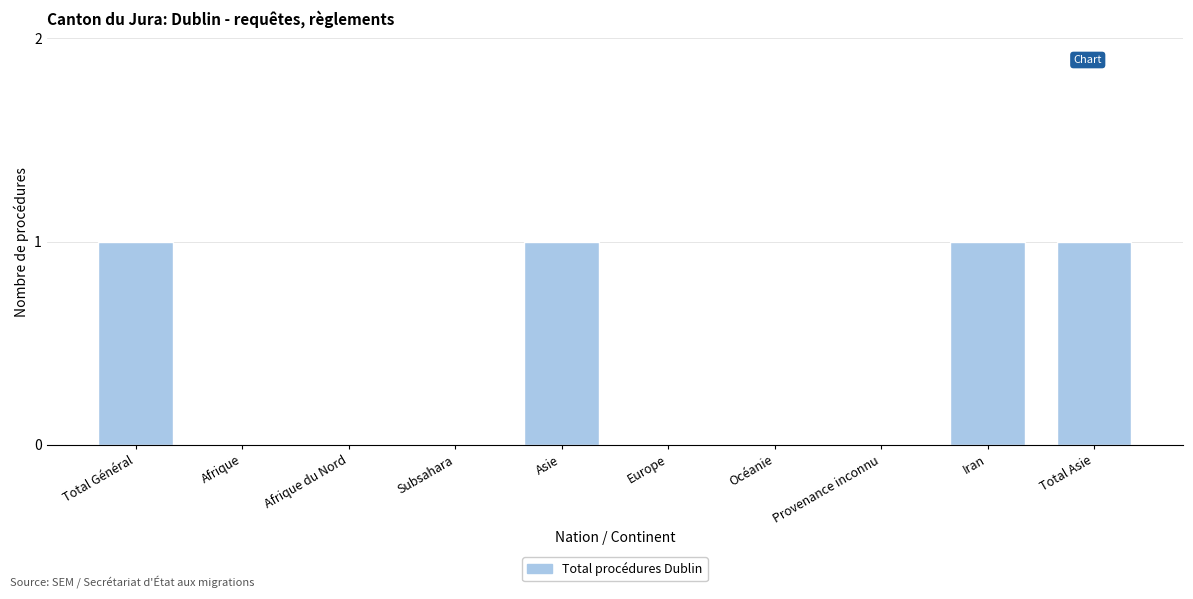

The chart shows a value of -1 at Europe. True or false?

False